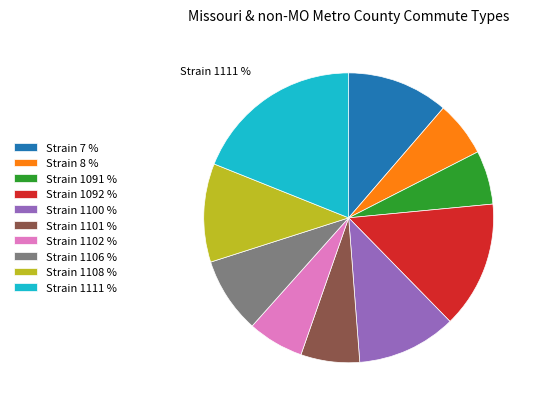

To the nearest percent, what is the combined percentage of 8 and 1100?

17%